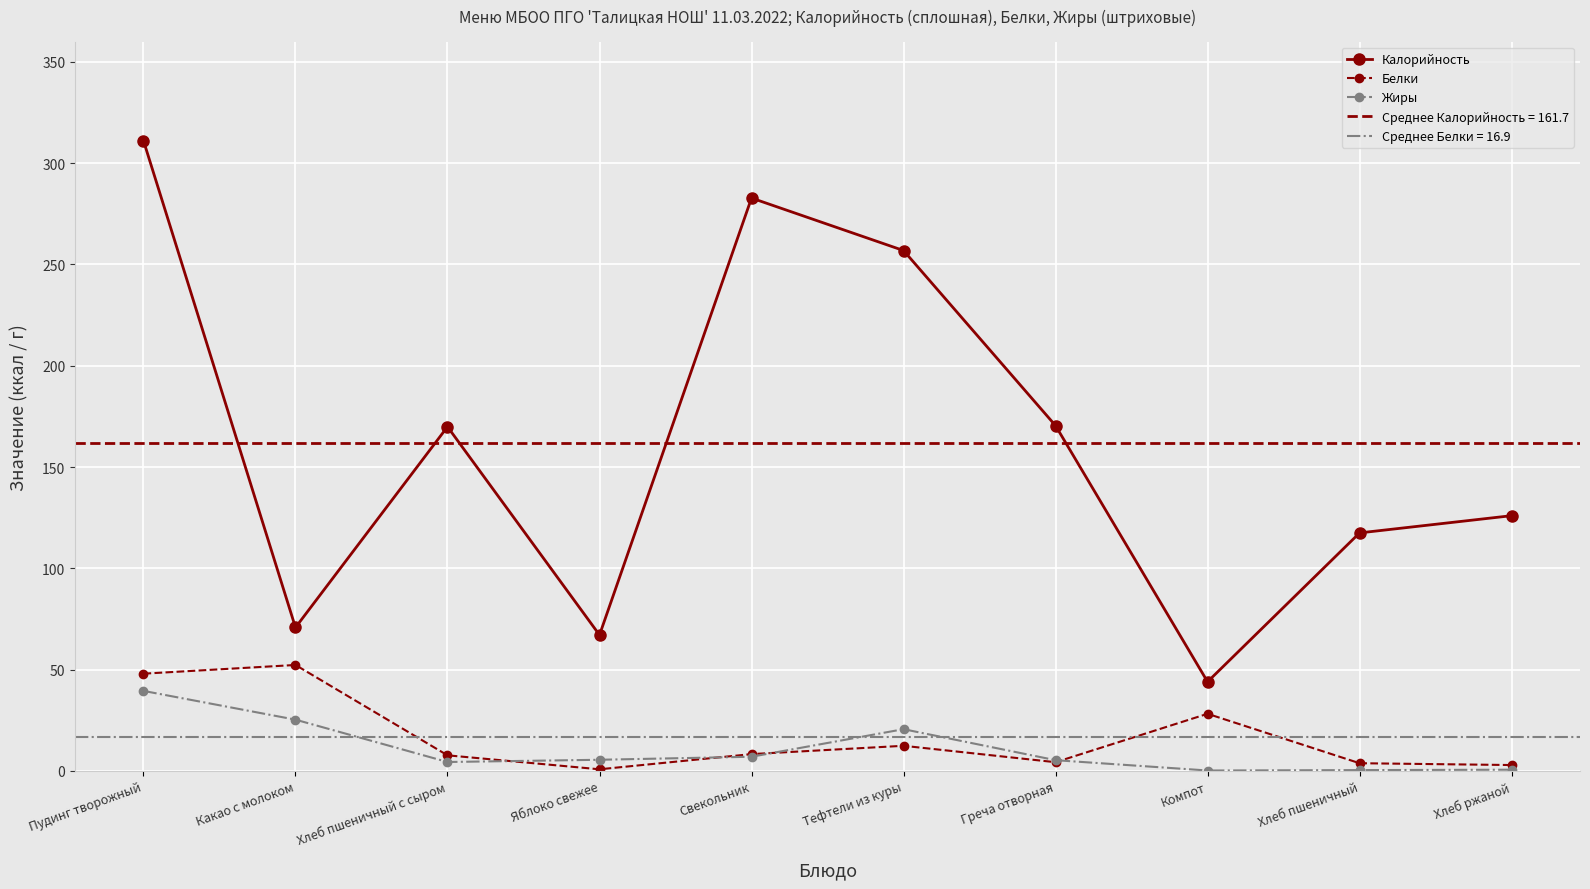

What is the sum of the Белки values at Компот and Свекольник?

36.5